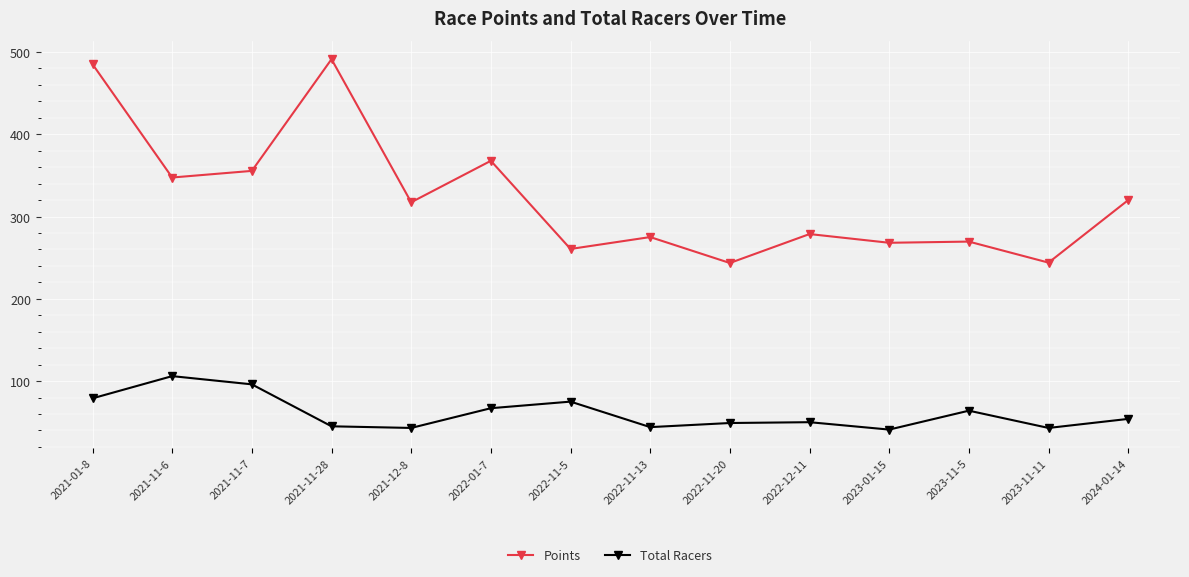

What is the label of the 12th point from the right?

2021-11-7